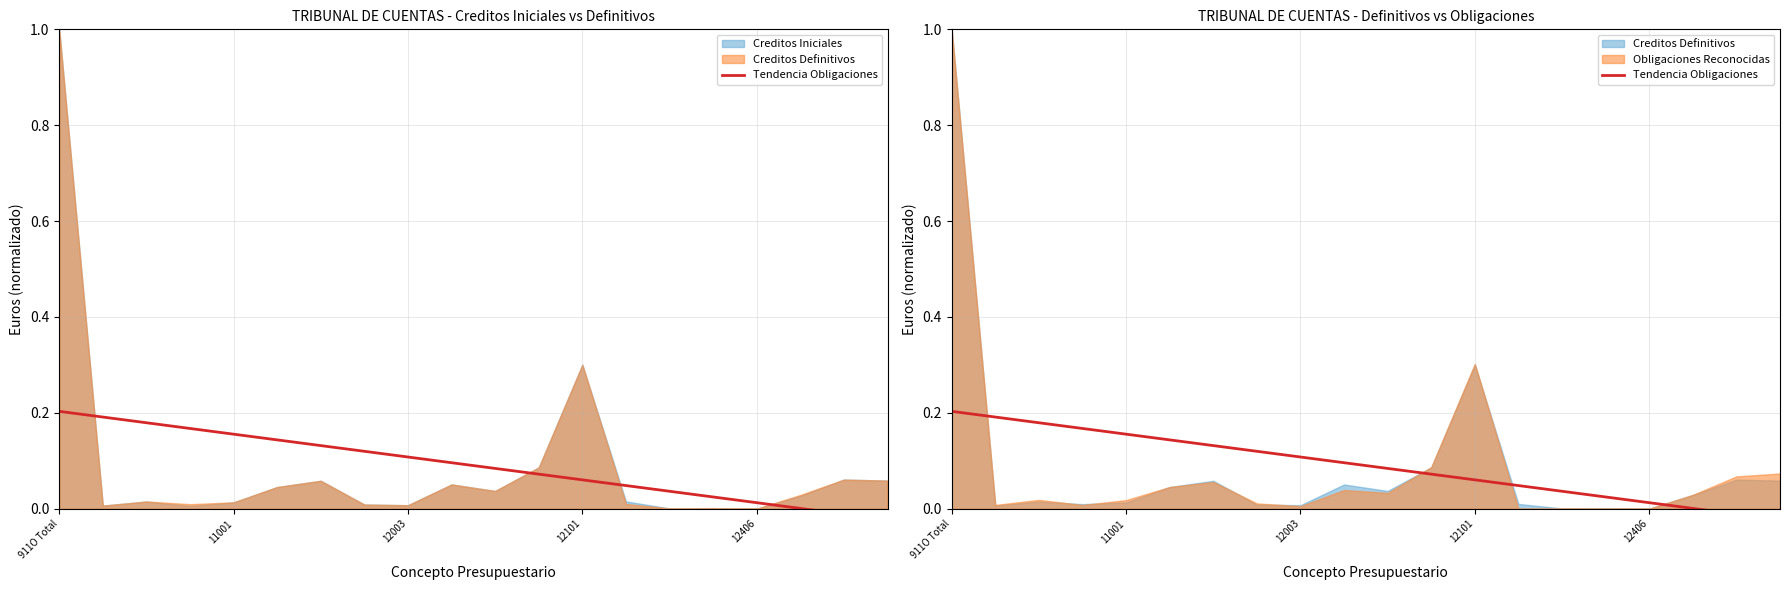

The value at 6 is 0.1. True or false?

True